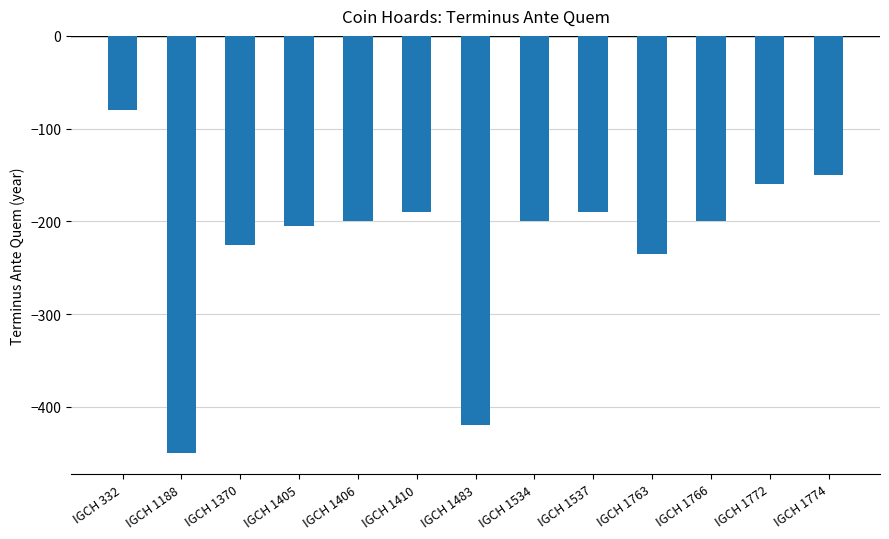

What is the sum of all values?

-2905